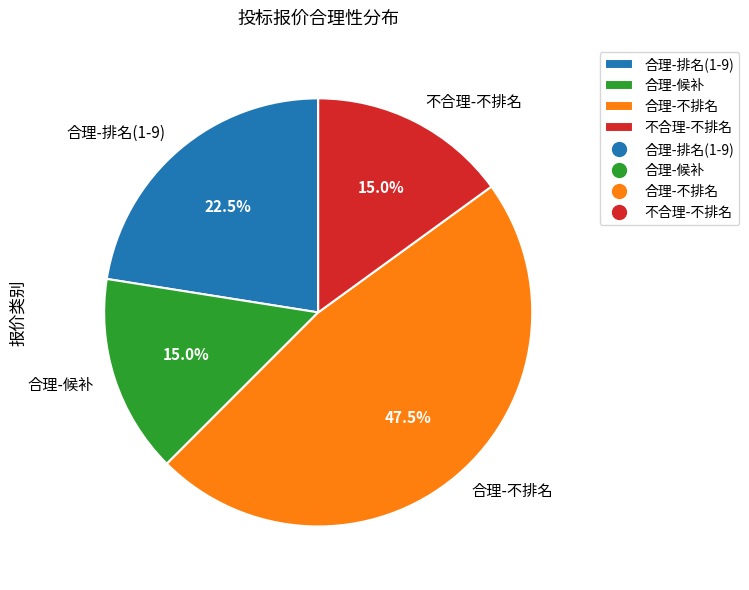

What is the ratio of the value at 不合理-不排名 to the value at 合理-排名(1-9)?

0.7